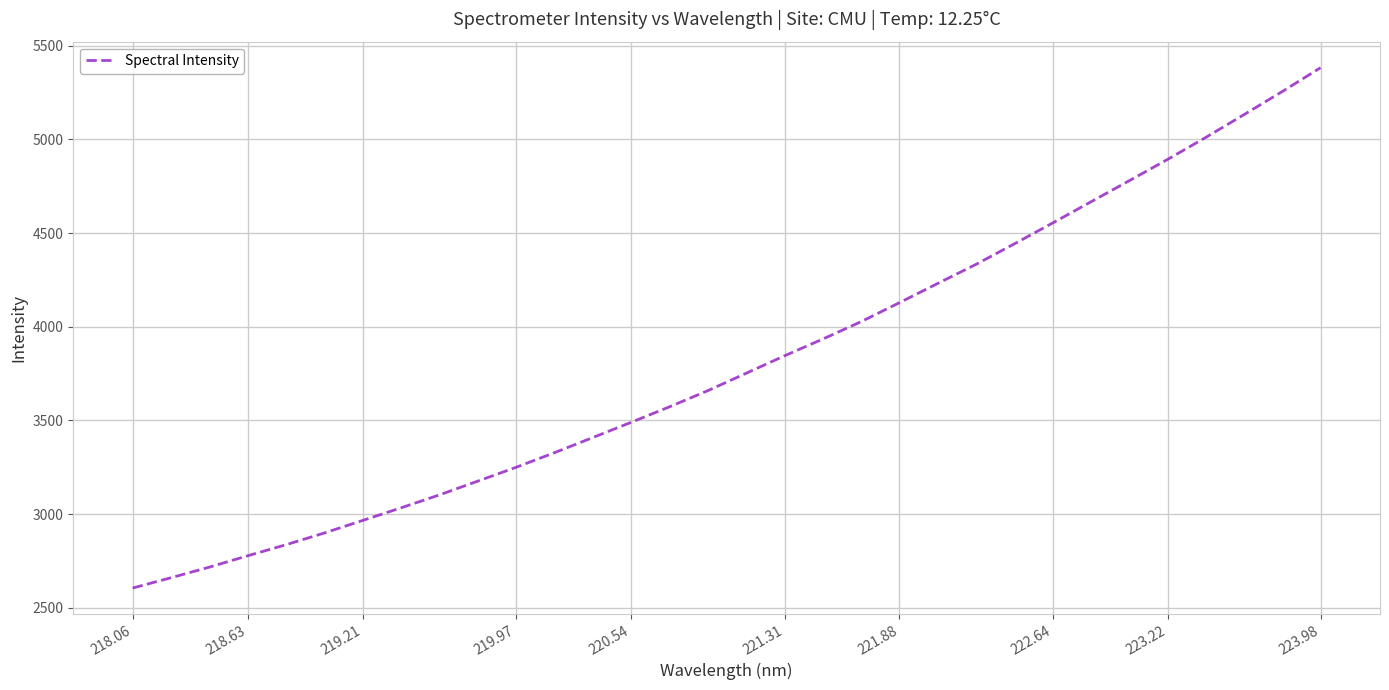

What is the average value?

3807.8